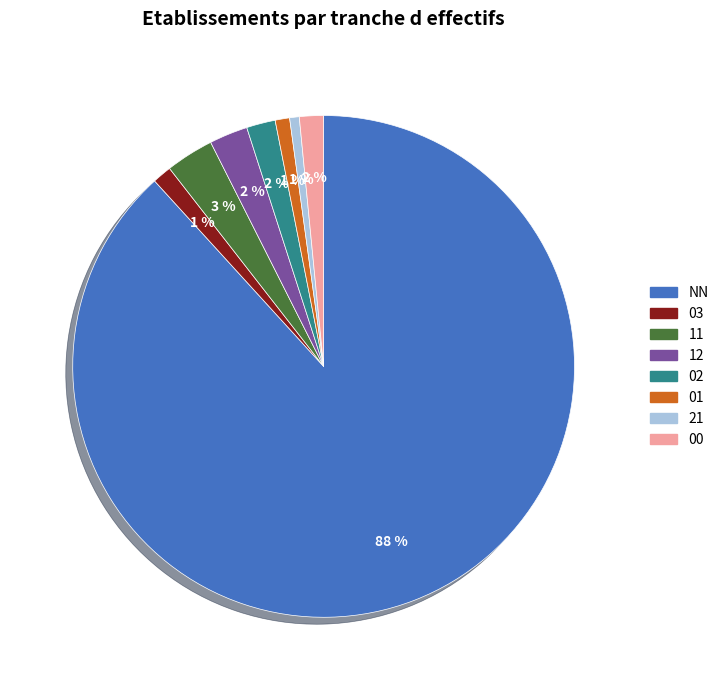

To the nearest percent, what is the average slice percentage?

12%